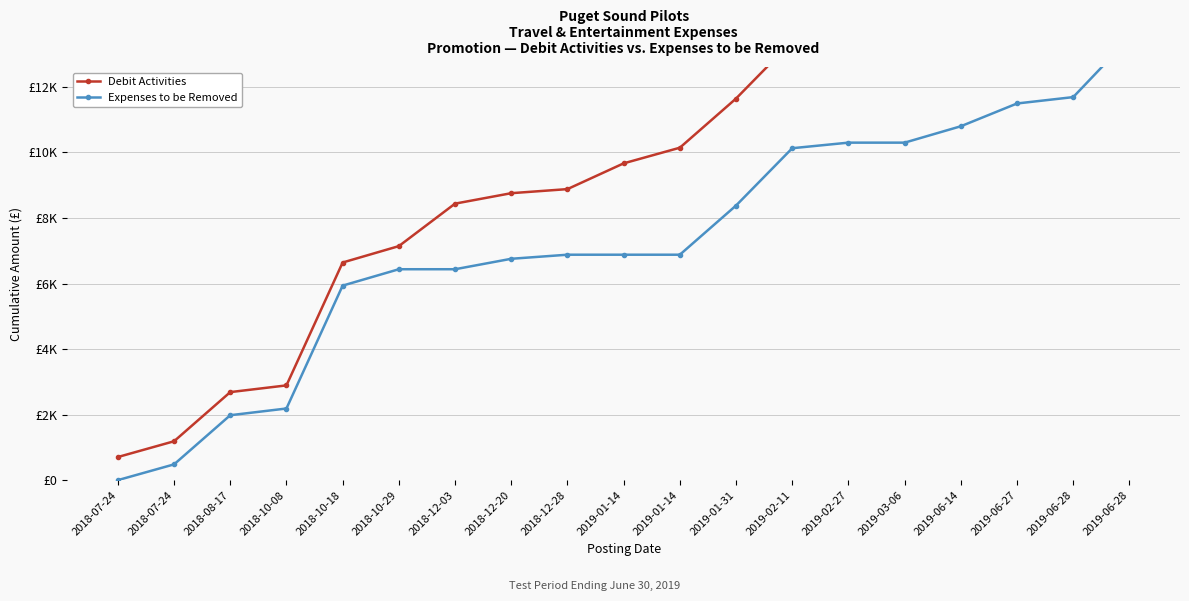

At how many categories does at least one series exceed 7177?

13